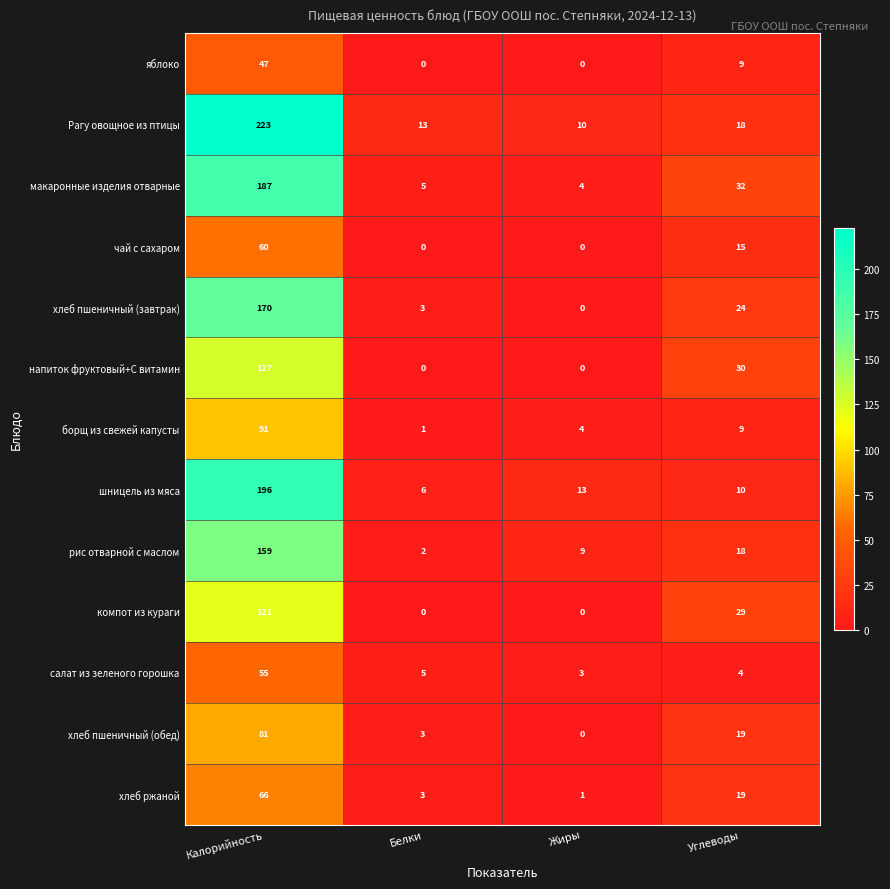

How many series are shown in this chart?

13